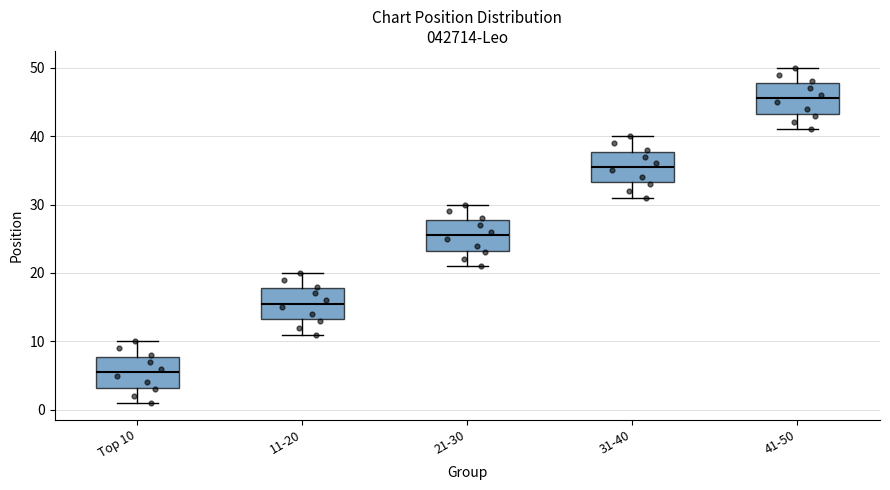

Where is the lower edge of the box for 21-30 on the y-axis? The values are not printed on the chart, so give them approximately, as read against the axis.

23